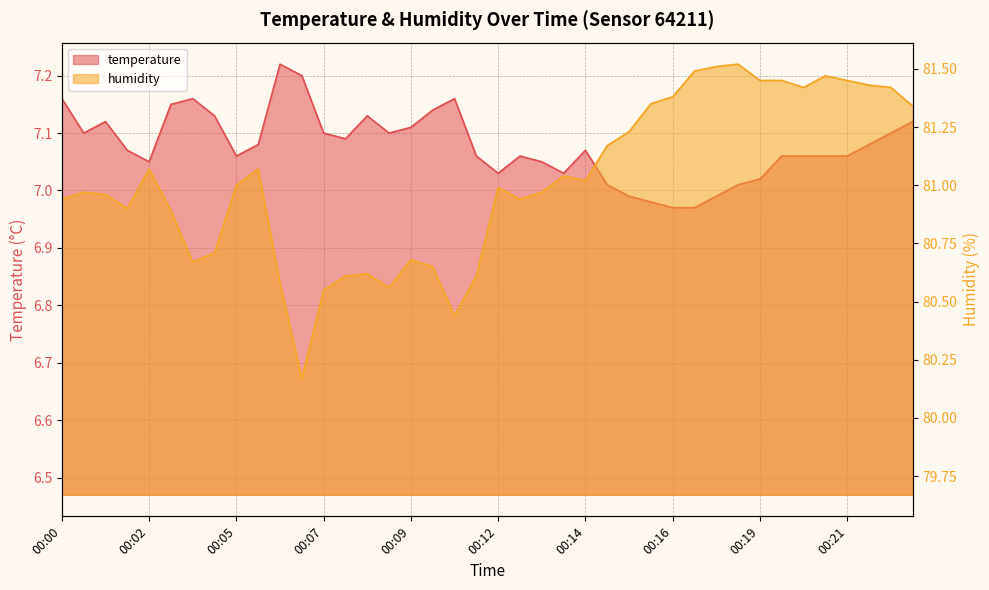

Between 00:19 and 00:02, which is larger?

00:02